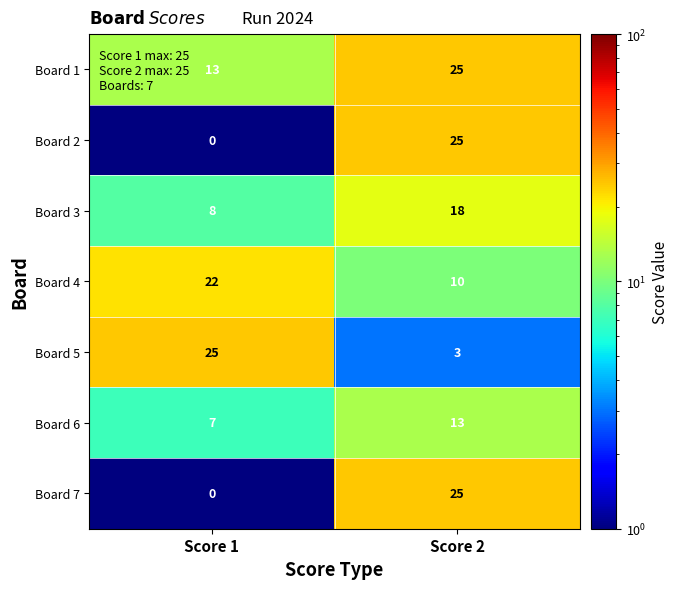

What is the difference between the Board 5 values at Score 2 and Score 1?

22